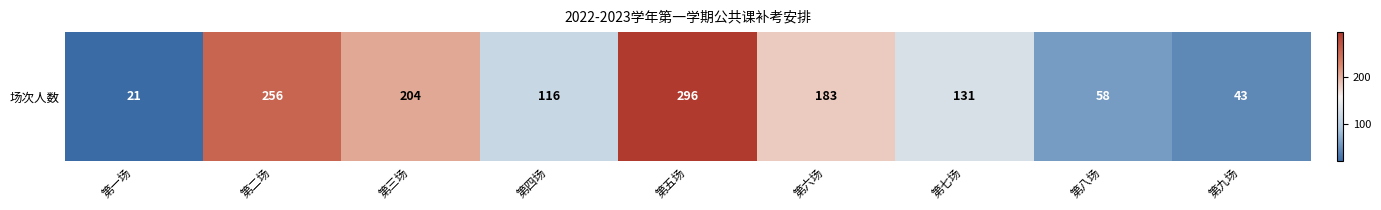

What is the sum of all values?

1308